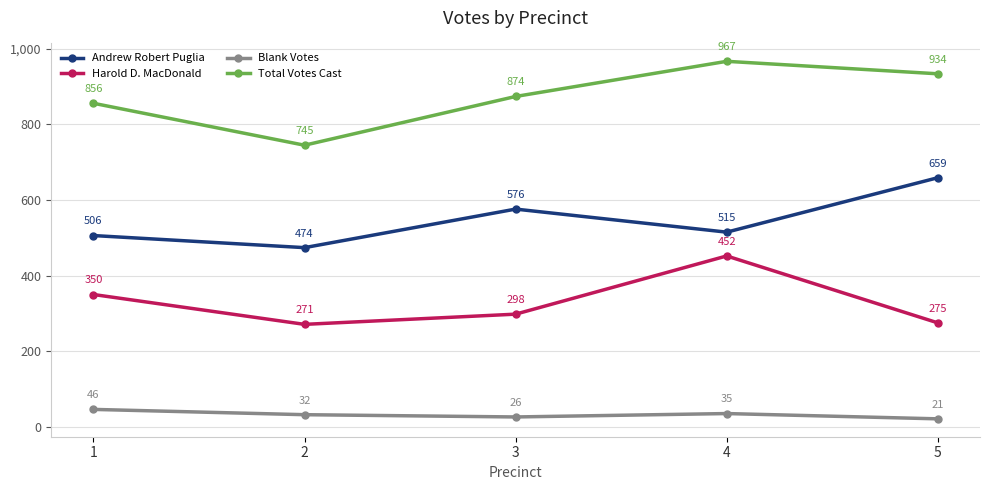

List the series in order of their peak value, lowest first.

Blank Votes, Harold D. MacDonald, Andrew Robert Puglia, Total Votes Cast